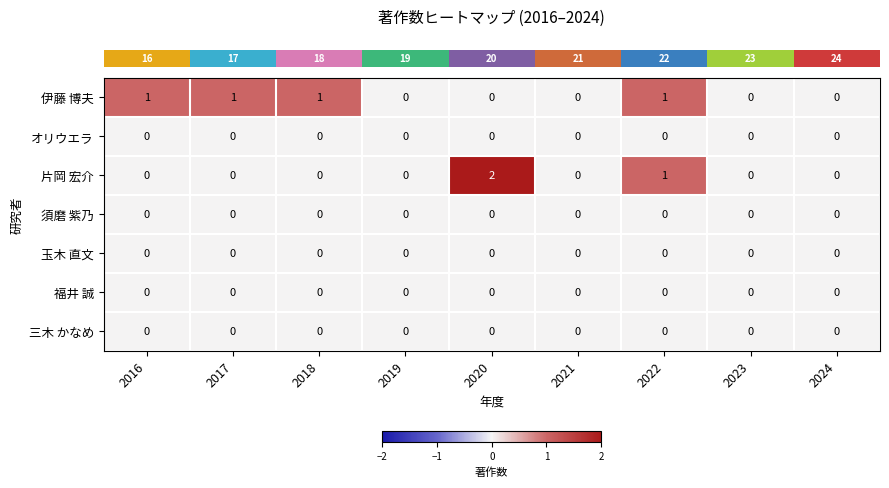

What is the maximum value shown in the chart?

2